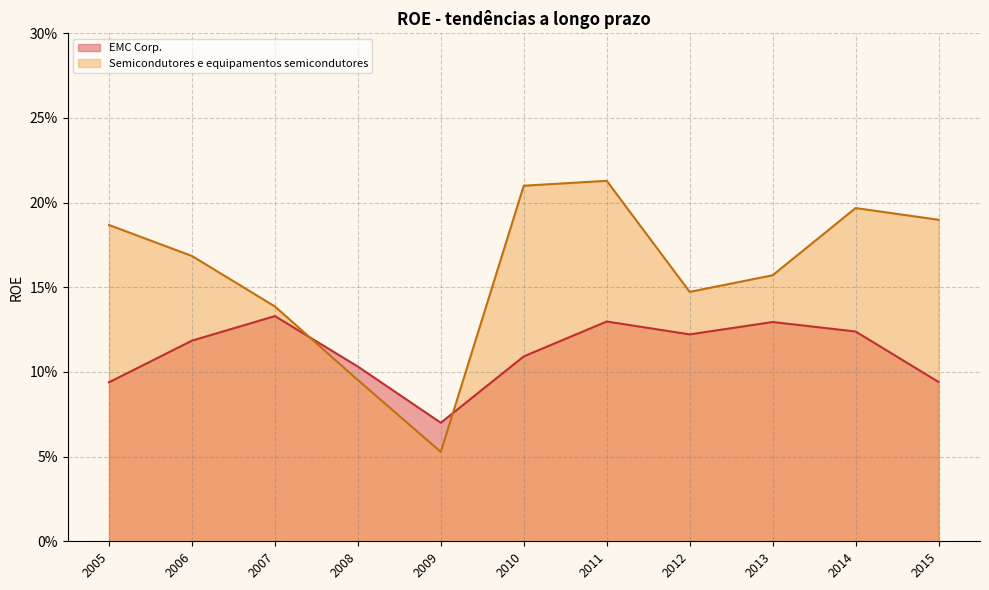

What is the difference between the maximum and minimum values in the Semicondutores e equipamentos semicondutores series?

0.2